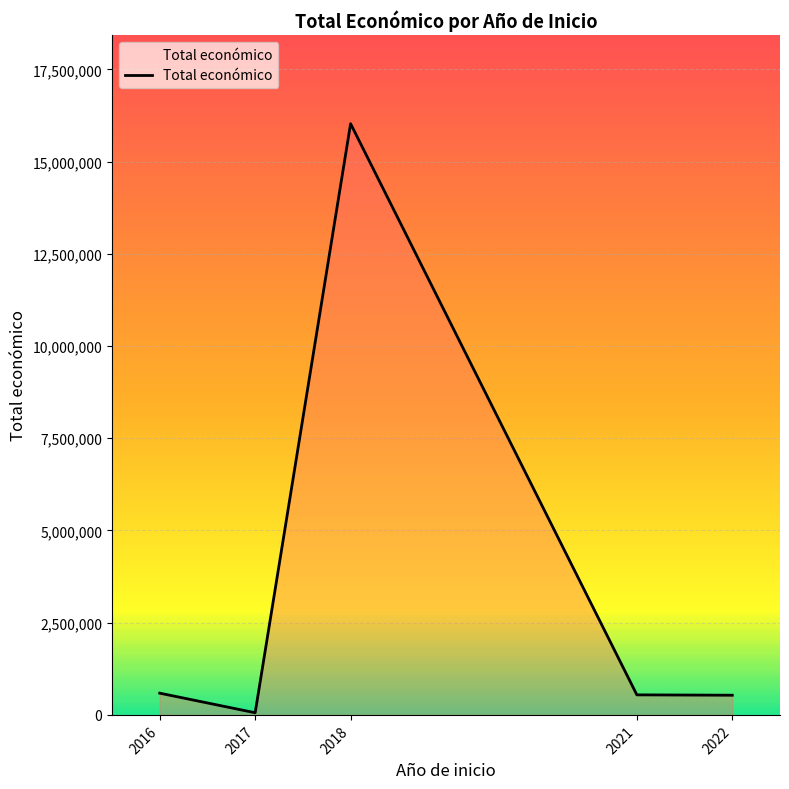

Does the chart display data point markers on the line(s)?

No